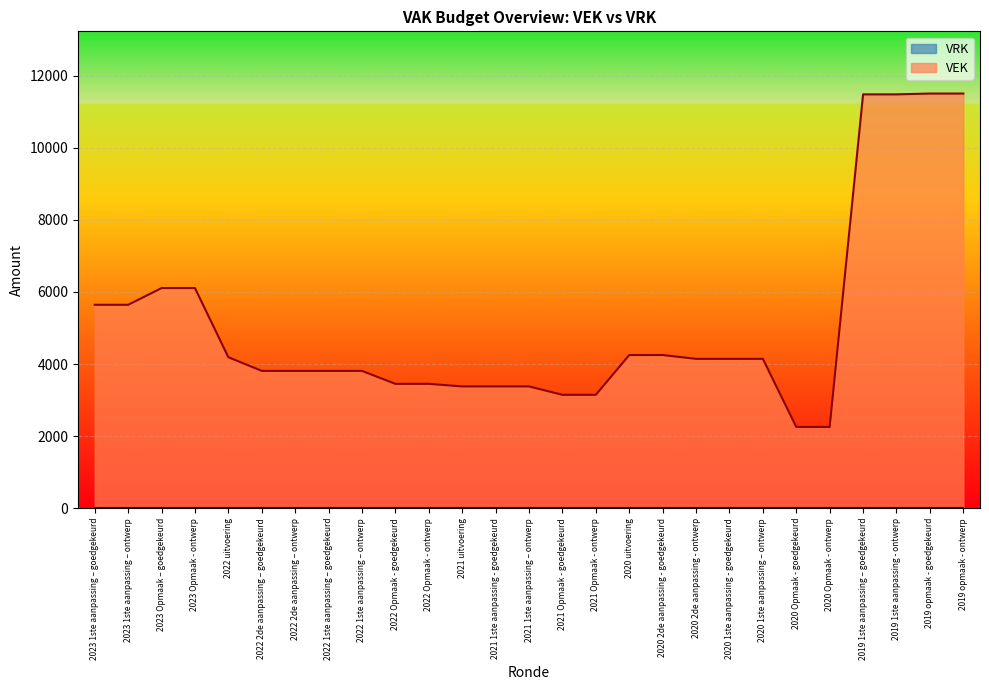

Reading right to left, what are all the values shown in this chart?

11507	11507	11484	11484	2256	2256	4145	4145	4145	4251	4250	3147	3147	3380	3380	3380	3451	3451	3811	3811	3811	3811	4190	6109	6109	5645	5645